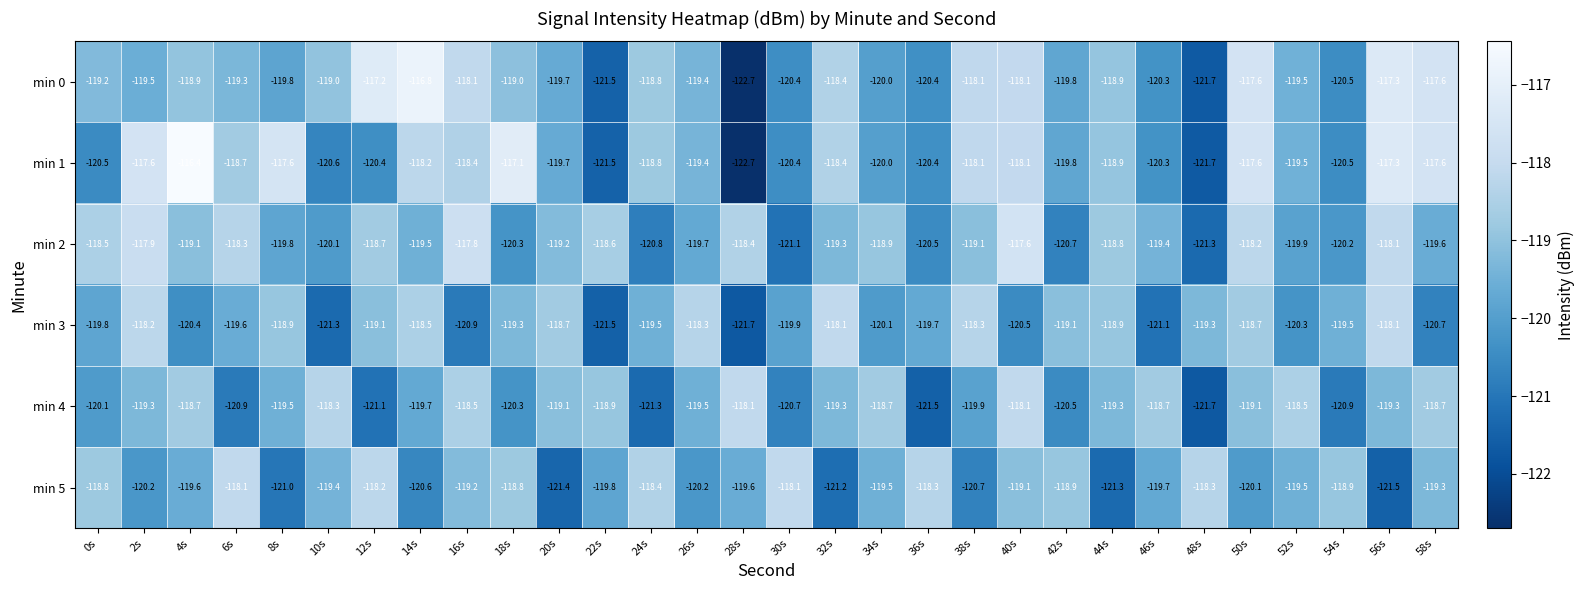

What is the average value of the min 0 series?

-119.2